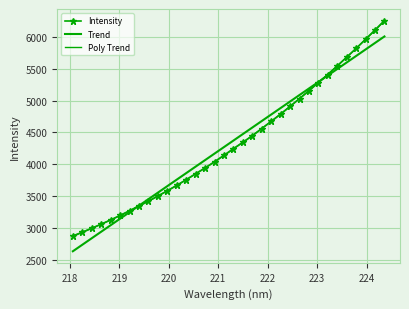

Reading left to right, list all the values displayed in this chart.

Intensity: 2866.1	2928.3	2990.8	3057.1	3122.7	3193.7	3268.6	3344.7	3419.5	3499.3	3583.2	3666.5	3757.2	3851.0	3941.1	4038.4	4140.4	4244.6	4344.0	4444.6	4558.2	4671.0	4785.5	4906.6	5029.0	5153.0	5281.6	5408.3	5543.6	5681.0	5819.0	5963.4	6108.6	6257.3
Trend: 2630.7	2733.2	2835.6	2938.0	3040.5	3142.9	3245.3	3347.7	3450.1	3552.5	3654.9	3757.2	3859.6	3961.9	4064.3	4166.6	4268.9	4371.2	4473.5	4575.8	4678.1	4780.4	4882.7	4984.9	5087.2	5189.4	5291.6	5393.9	5496.1	5598.2	5700.5	5802.6	5904.8	6007.0
Poly Trend: 2873.9	2932.1	2993.0	3056.8	3123.3	3192.5	3264.5	3339.3	3416.8	3497.1	3580.2	3666.0	3754.5	3845.9	3939.9	4036.7	4136.3	4238.6	4343.7	4451.6	4562.2	4675.5	4791.6	4910.4	5032.1	5156.4	5283.5	5413.3	5545.9	5681.2	5819.3	5960.1	6103.6	6249.9